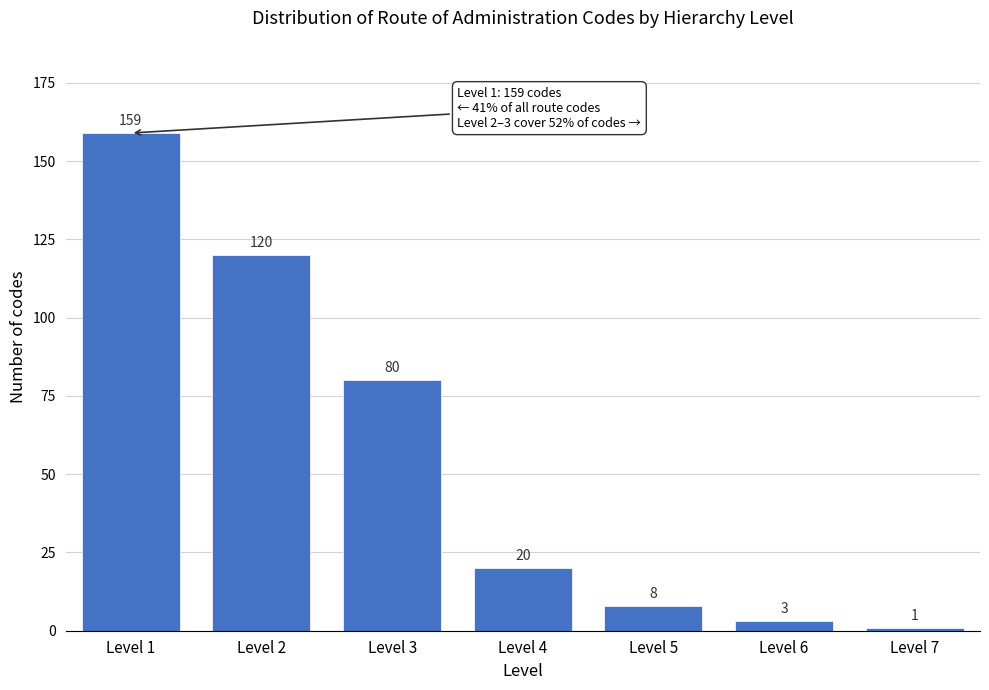

Reading right to left, transcribe all the data shown in this chart.

1	3	8	20	80	120	159